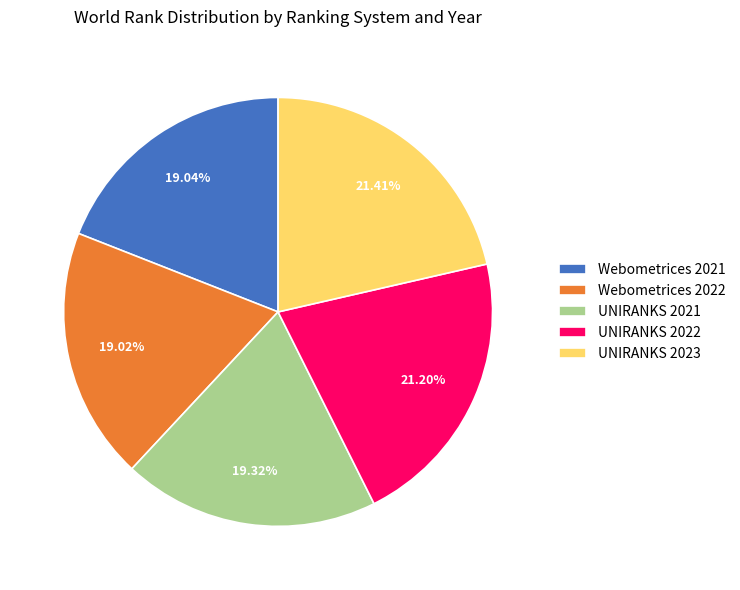

What percentage is the UNIRANKS 2022 slice, to the nearest percent?

21%